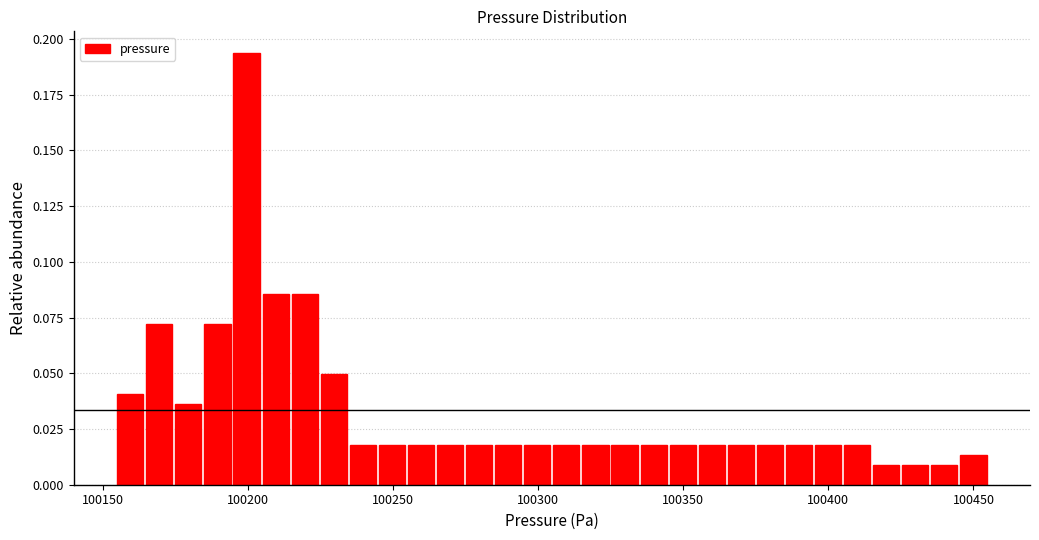

Around what value on the x-axis is the tallest bar? Give the approximate position of its centre, as read against the axis.

100200